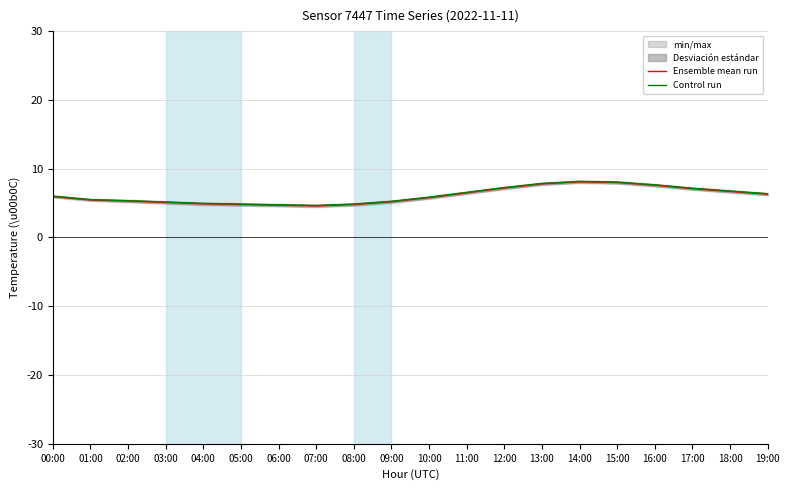

What is the label of the 4th point from the left?

03:00